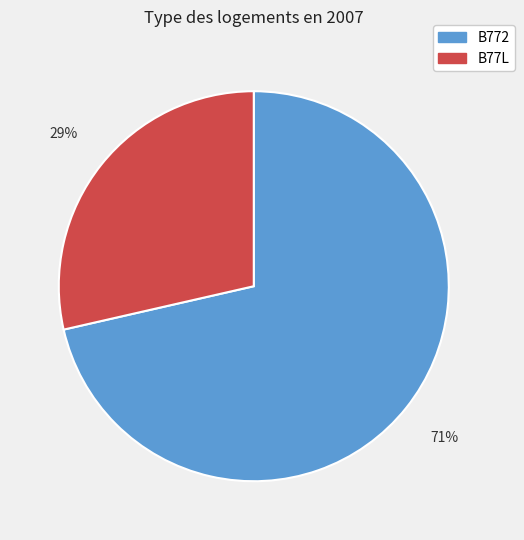

What is the smallest slice in the pie chart?

B77L